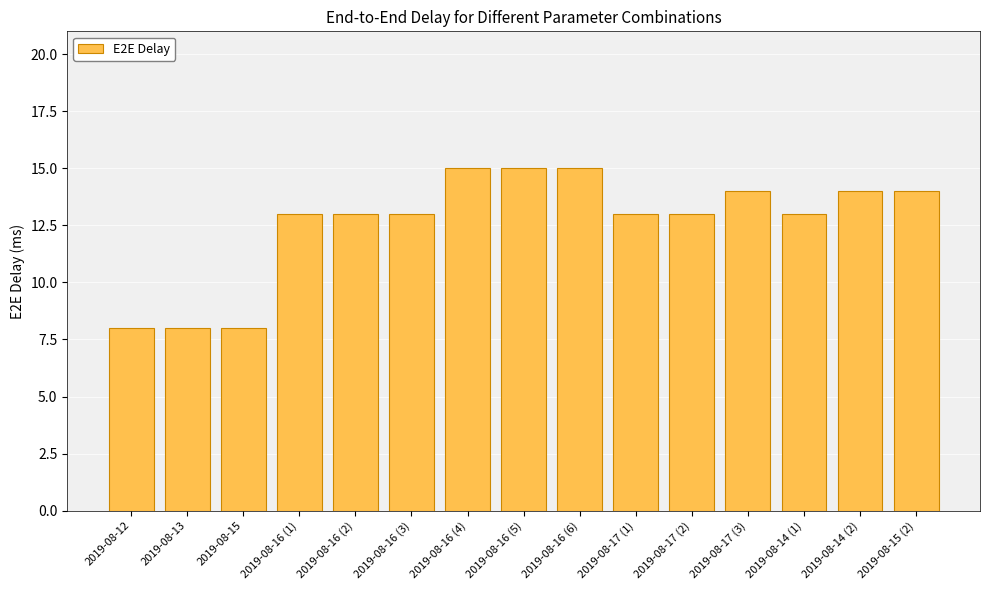

What is the smallest value displayed?

8